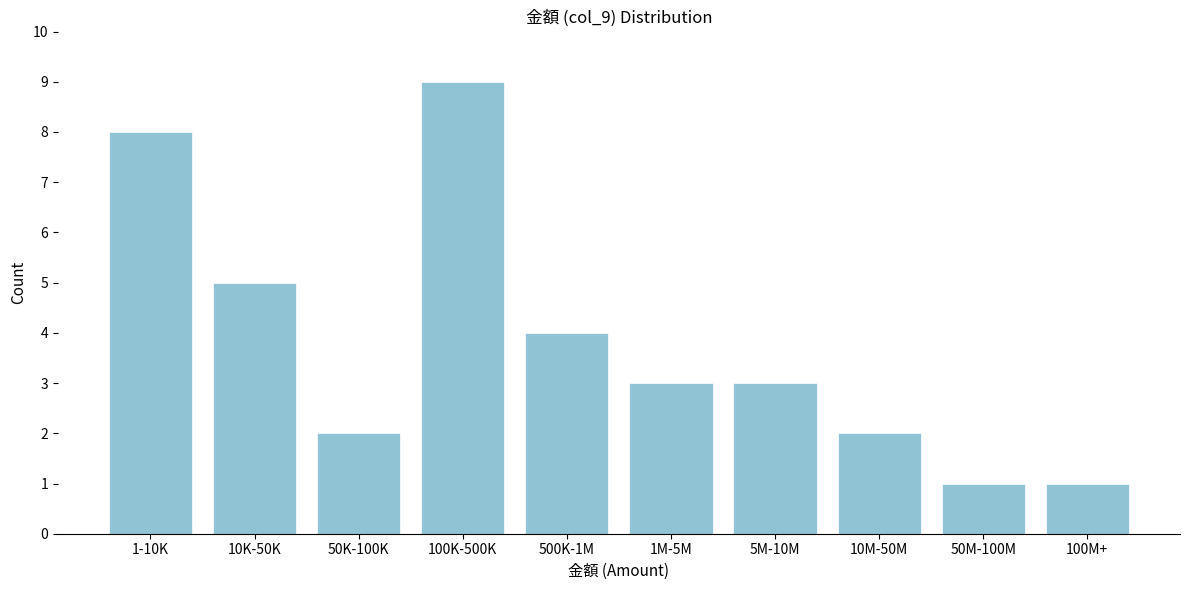

Reading left to right, extract all data points from this chart.

1-10K=8	10K-50K=5	50K-100K=2	100K-500K=9	500K-1M=4	1M-5M=3	5M-10M=3	10M-50M=2	50M-100M=1	100M+=1